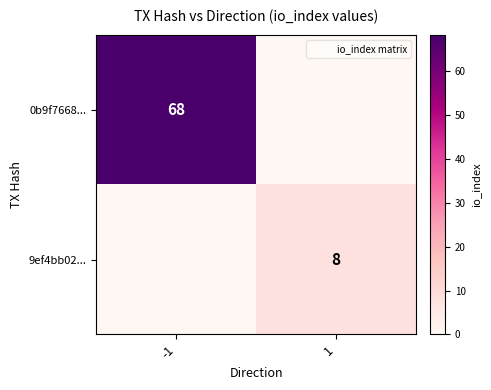

Which series has the widest spread of values?

0b9f7668...